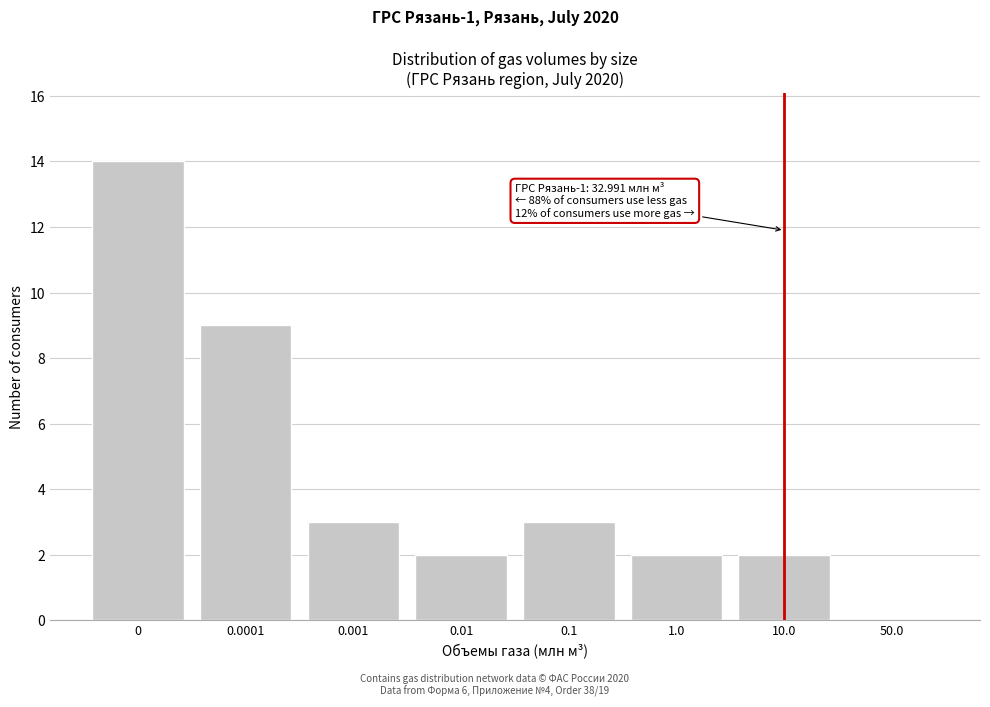

Reading left to right, what are all the values shown in this chart?

0=14	0.0001=9	0.001=3	0.01=2	0.1=3	1.0=2	10.0=2	50.0=0